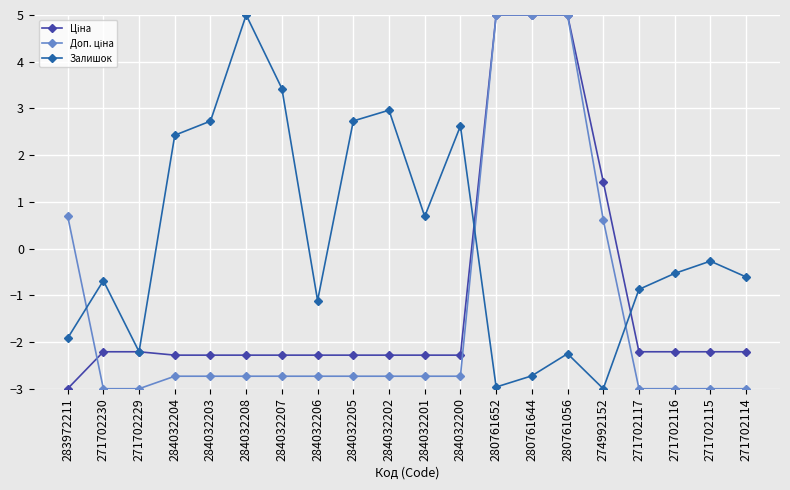

Where is Залишок nearest to the value 1?

284032201